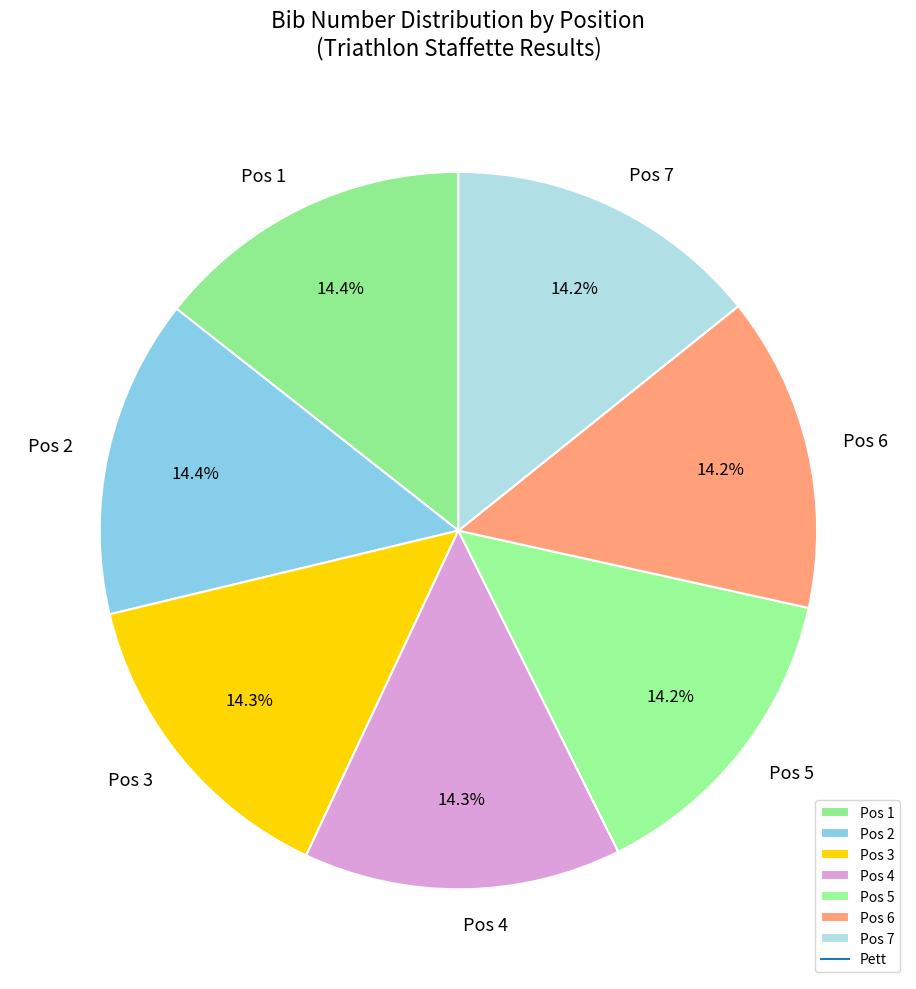

What percentage do Pos 6 and Pos 5 together represent?

28.4%